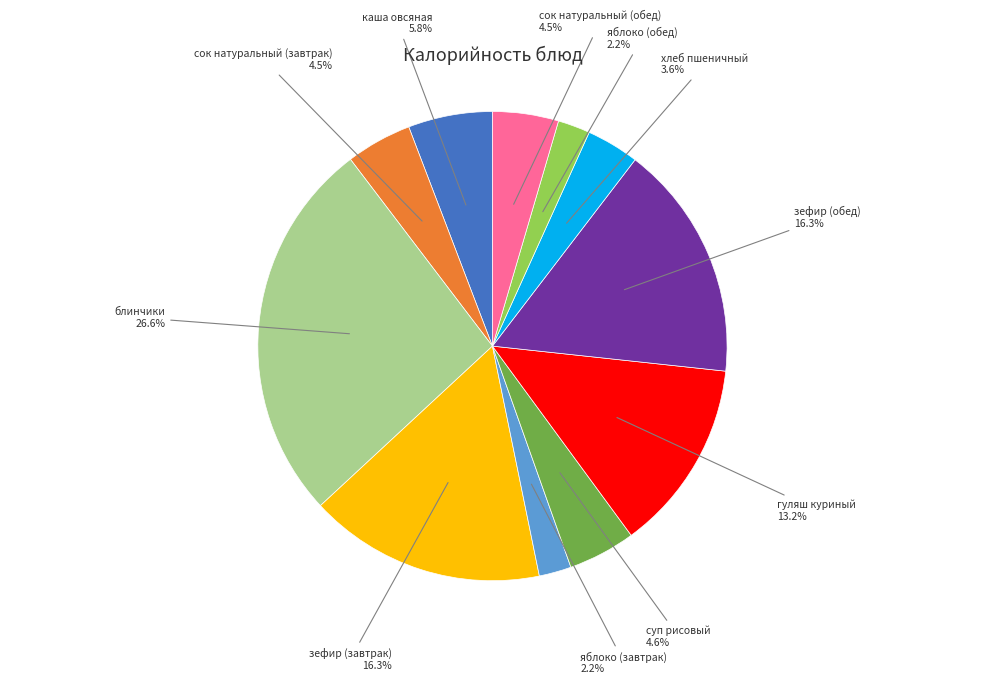

How many slices are in this pie chart?

11